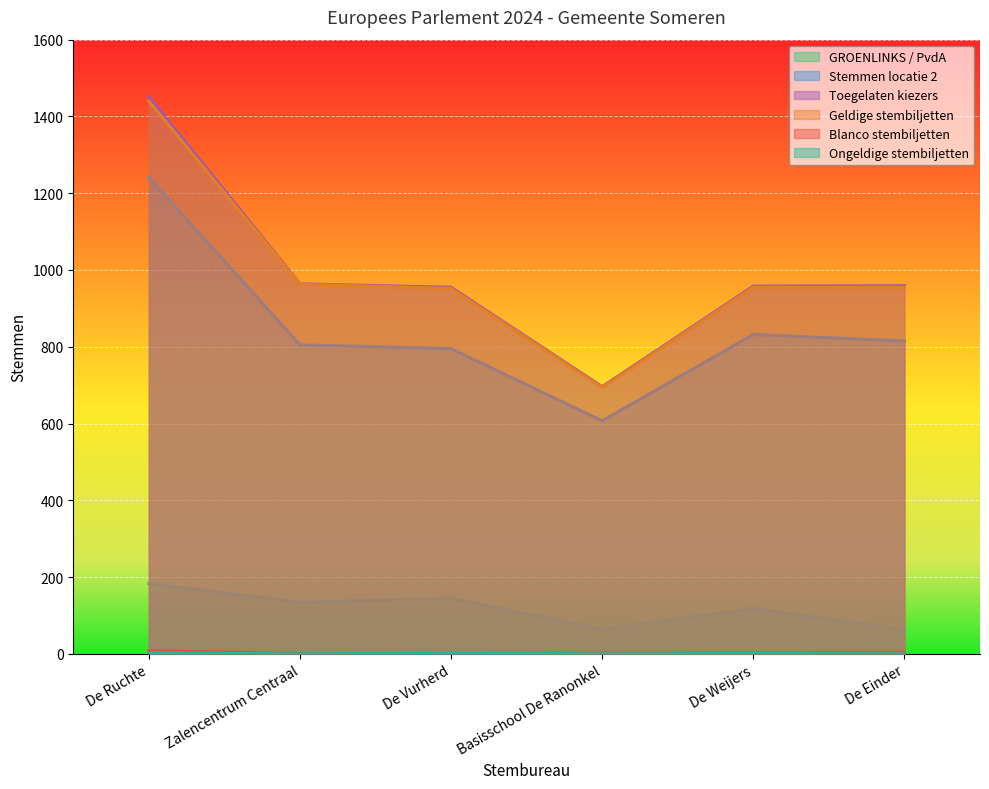

How many series are shown in this chart?

6